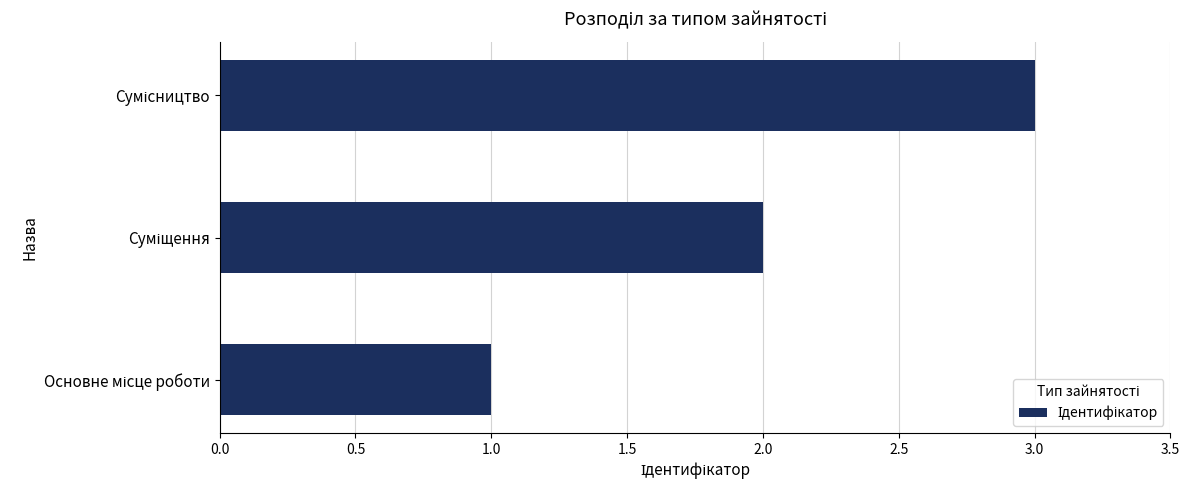

What is the difference between the maximum and minimum values?

2